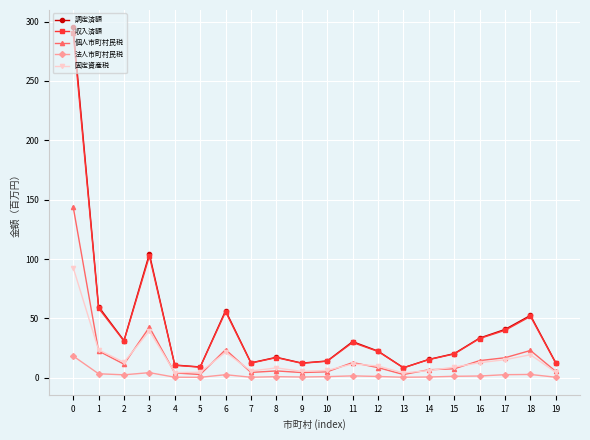

At which category does 固定資産税 reach its first local peak?

3